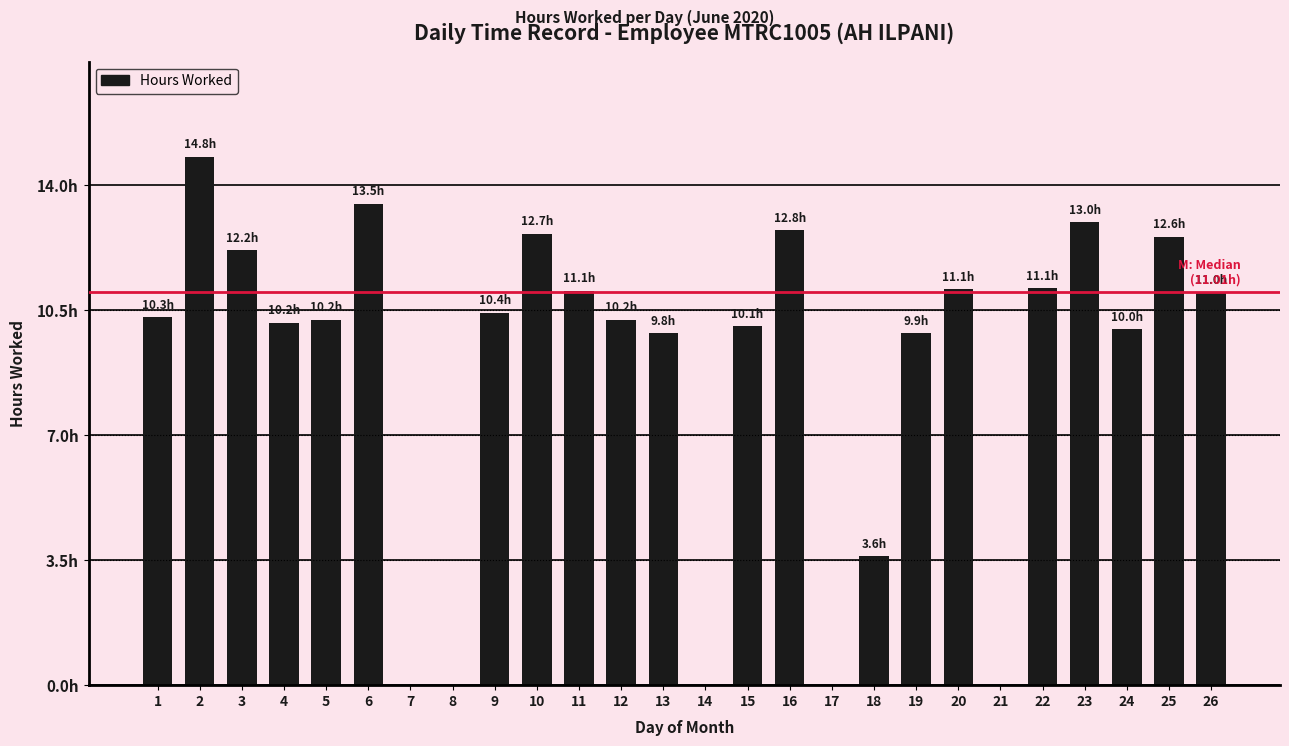

What is the sum of all values?

230.4